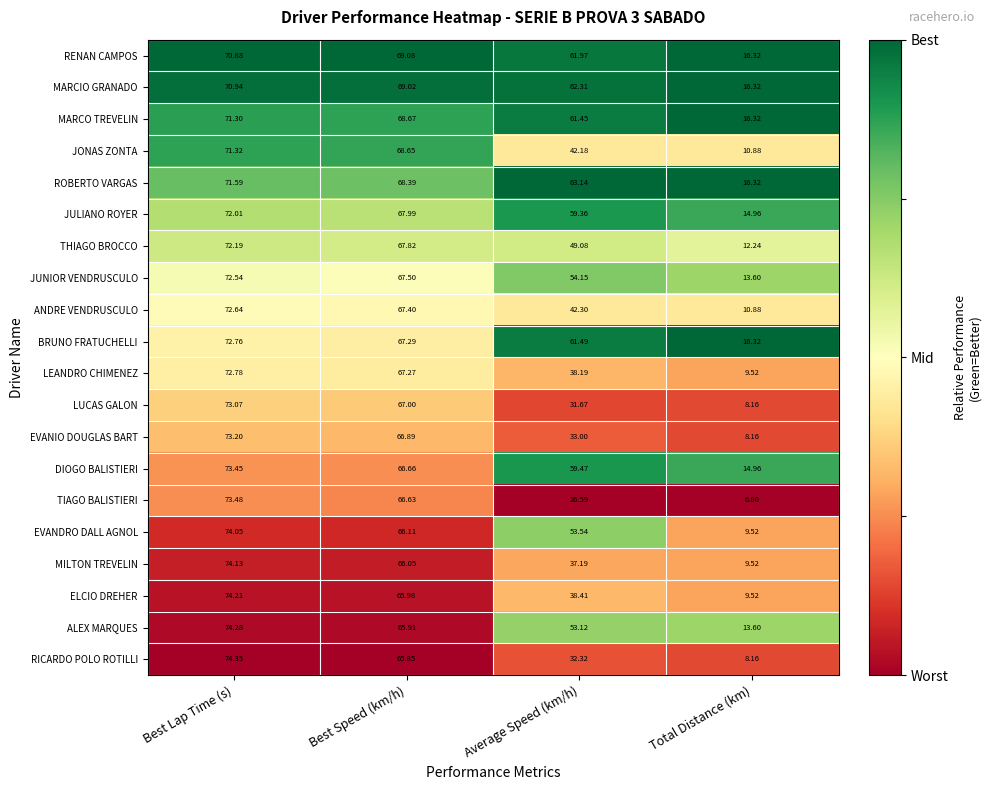

Which series has the largest total across all categories?

ROBERTO VARGAS